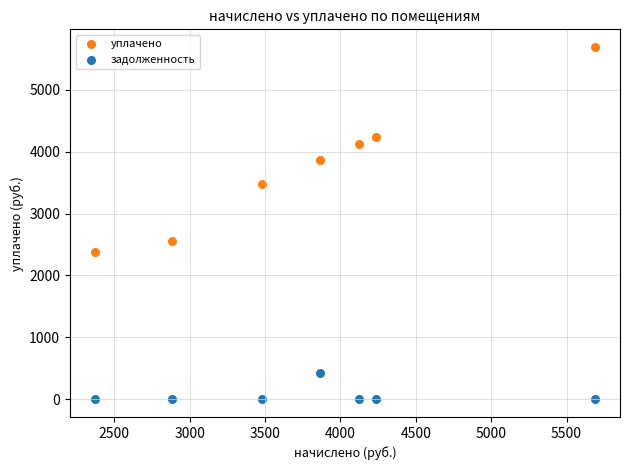

In the уплачено series, what Y value is closest to 4030?

4124.1